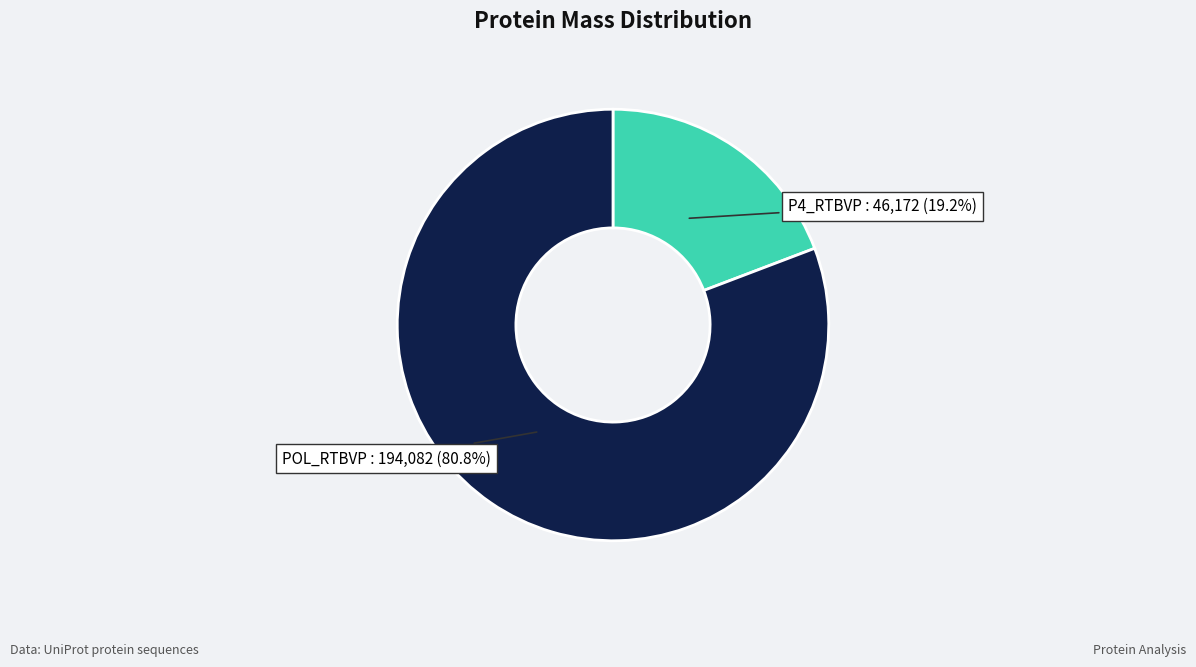

Is there a majority slice in this chart?

Yes